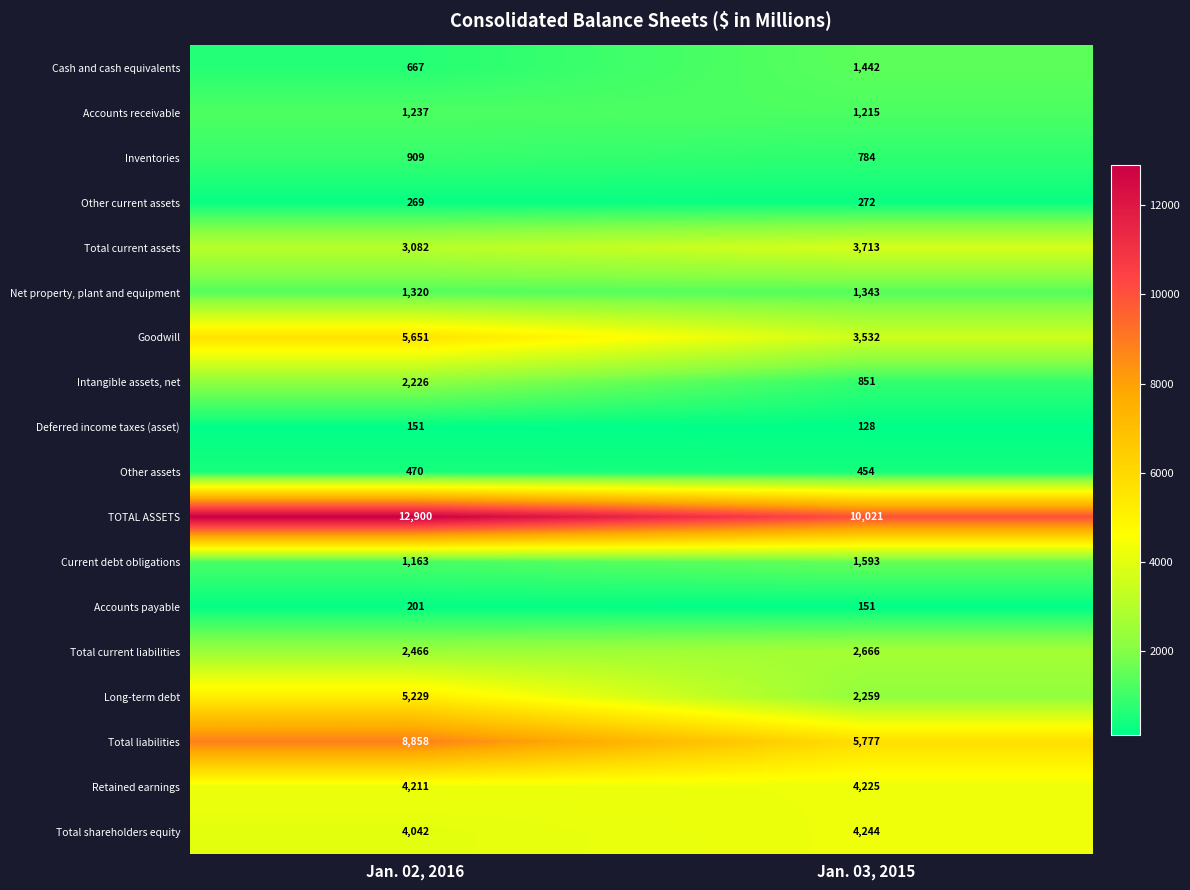

At which category is the sum across all series the highest?

Jan. 02, 2016